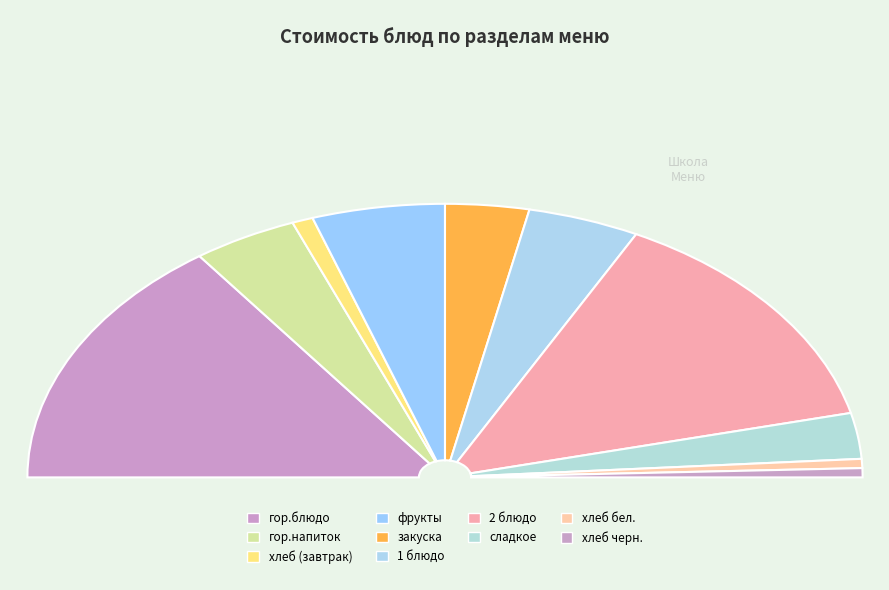

To the nearest percent, what is the average slice percentage?

10%